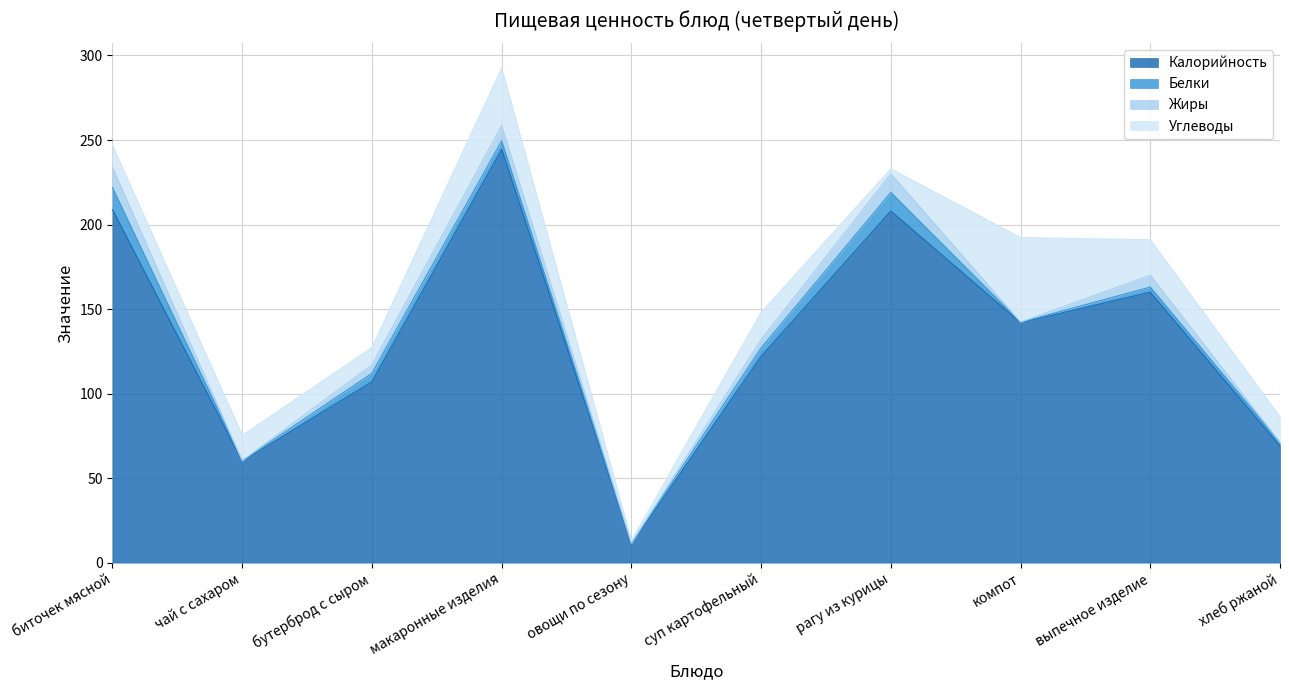

True or false: Углеводы and Калорийность cross at least once.

False